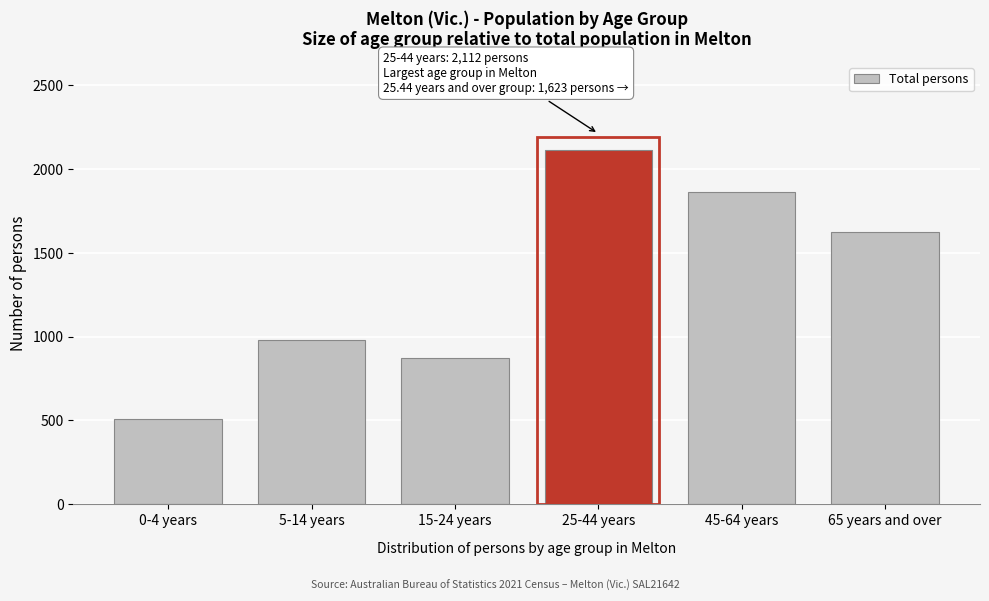

Reading left to right, transcribe all the data shown in this chart.

0-4 years=507	5-14 years=980	15-24 years=875	25-44 years=2112	45-64 years=1866	65 years and over=1623